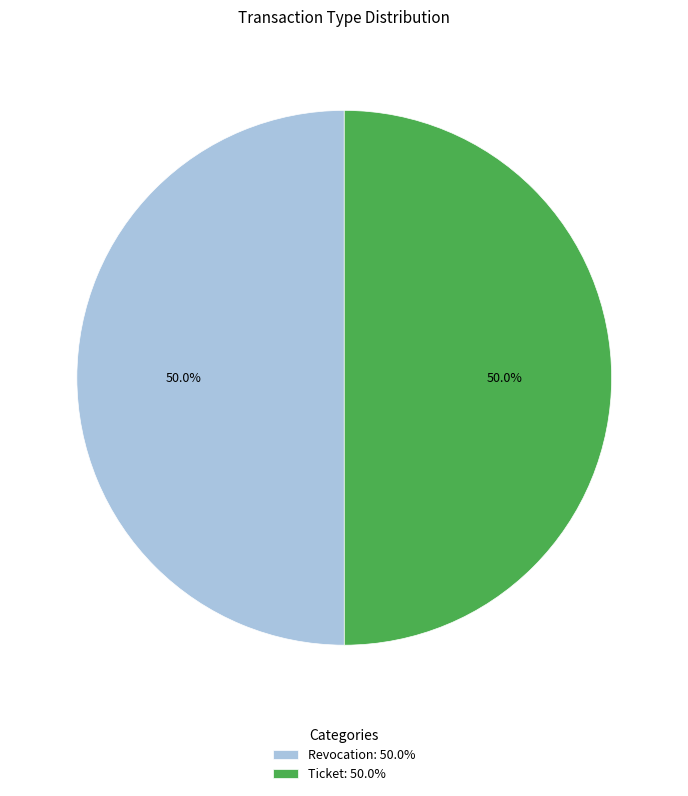

Is the sum of Ticket and Revocation greater than half?

Yes